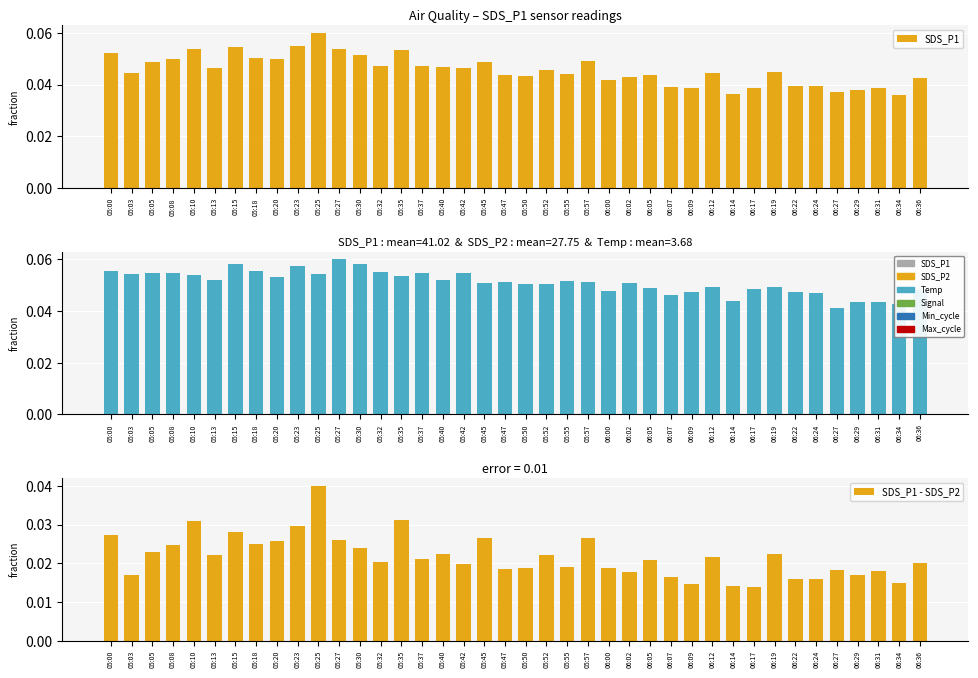

Reading right to left, transcribe all the data shown in this chart.

SDS_P1: 06:36=0.0	06:34=0.0	06:31=0.0	06:29=0.0	06:27=0.0	06:24=0.0	06:22=0.0	06:19=0.0	06:17=0.0	06:14=0.0	06:12=0.0	06:09=0.0	06:07=0.0	06:05=0.0	06:02=0.0	06:00=0.0	05:57=0.0	05:55=0.0	05:52=0.0	05:50=0.0	05:47=0.0	05:45=0.0	05:42=0.0	05:40=0.0	05:37=0.0	05:35=0.1	05:32=0.0	05:30=0.1	05:27=0.1	05:25=0.1	05:23=0.1	05:20=0.0	05:18=0.1	05:15=0.1	05:13=0.0	05:10=0.1	05:08=0.1	05:05=0.0	05:03=0.0	05:00=0.1
SDS_P2: 06:36=0.0	06:34=0.0	06:31=0.0	06:29=0.0	06:27=0.0	06:24=0.0	06:22=0.0	06:19=0.0	06:17=0.0	06:14=0.0	06:12=0.0	06:09=0.0	06:07=0.0	06:05=0.0	06:02=0.1	06:00=0.0	05:57=0.1	05:55=0.1	05:52=0.1	05:50=0.1	05:47=0.1	05:45=0.1	05:42=0.1	05:40=0.1	05:37=0.1	05:35=0.1	05:32=0.1	05:30=0.1	05:27=0.1	05:25=0.1	05:23=0.1	05:20=0.1	05:18=0.1	05:15=0.1	05:13=0.1	05:10=0.1	05:08=0.1	05:05=0.1	05:03=0.1	05:00=0.1
SDS_P1 - SDS_P2: 06:36=0.0	06:34=0.0	06:31=0.0	06:29=0.0	06:27=0.0	06:24=0.0	06:22=0.0	06:19=0.0	06:17=0.0	06:14=0.0	06:12=0.0	06:09=0.0	06:07=0.0	06:05=0.0	06:02=0.0	06:00=0.0	05:57=0.0	05:55=0.0	05:52=0.0	05:50=0.0	05:47=0.0	05:45=0.0	05:42=0.0	05:40=0.0	05:37=0.0	05:35=0.0	05:32=0.0	05:30=0.0	05:27=0.0	05:25=0.0	05:23=0.0	05:20=0.0	05:18=0.0	05:15=0.0	05:13=0.0	05:10=0.0	05:08=0.0	05:05=0.0	05:03=0.0	05:00=0.0